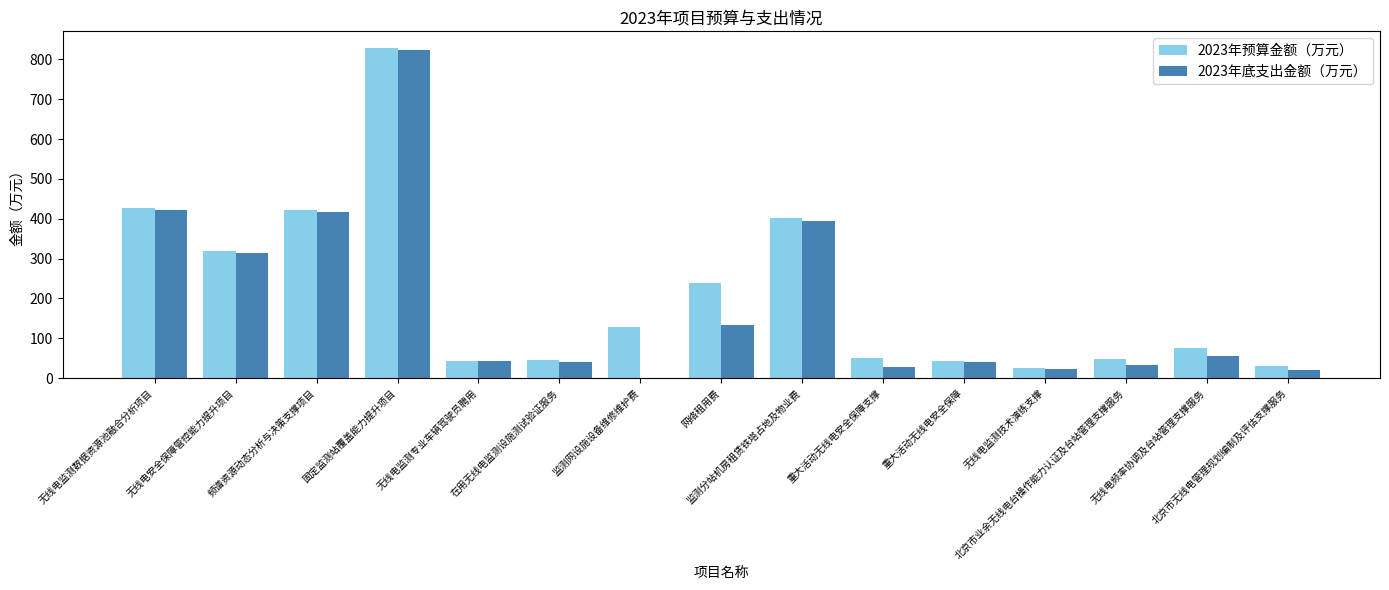

What is the sum of all 2023年底支出金额（万元） values?

2788.9